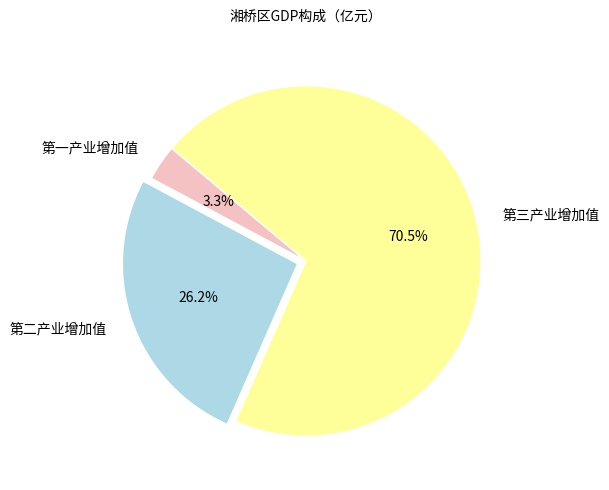

To the nearest percent, what percentage of the pie is 第二产业增加值?

26%